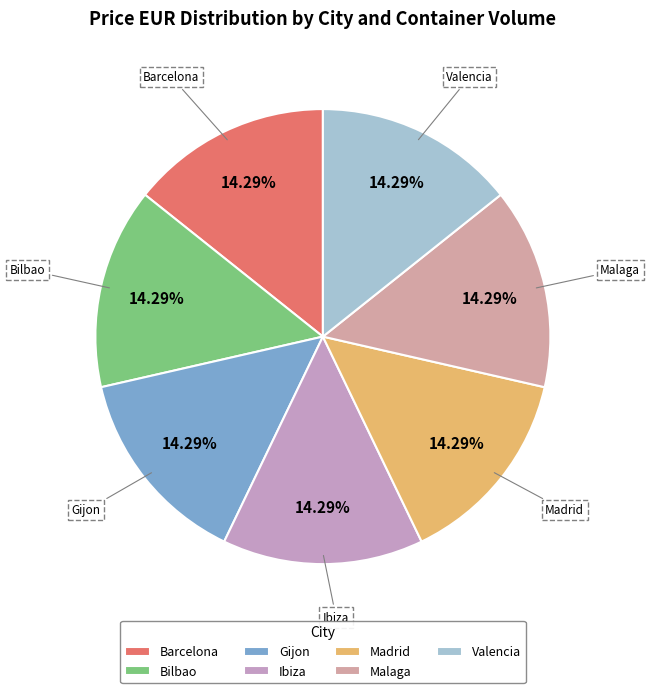

What is the ratio of the value at Valencia to the value at Madrid?

1.0